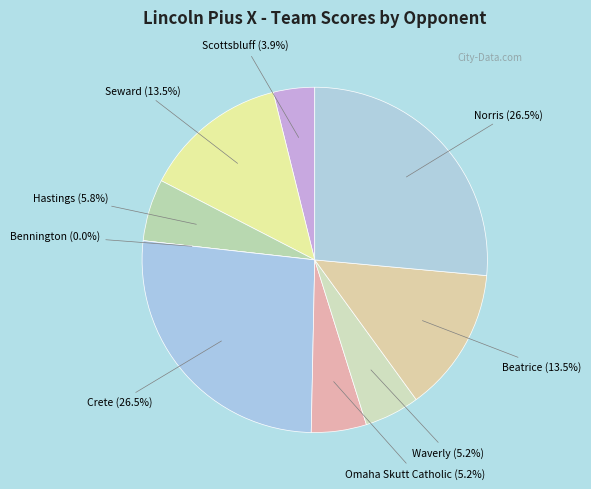

Is there a majority slice in this chart?

No